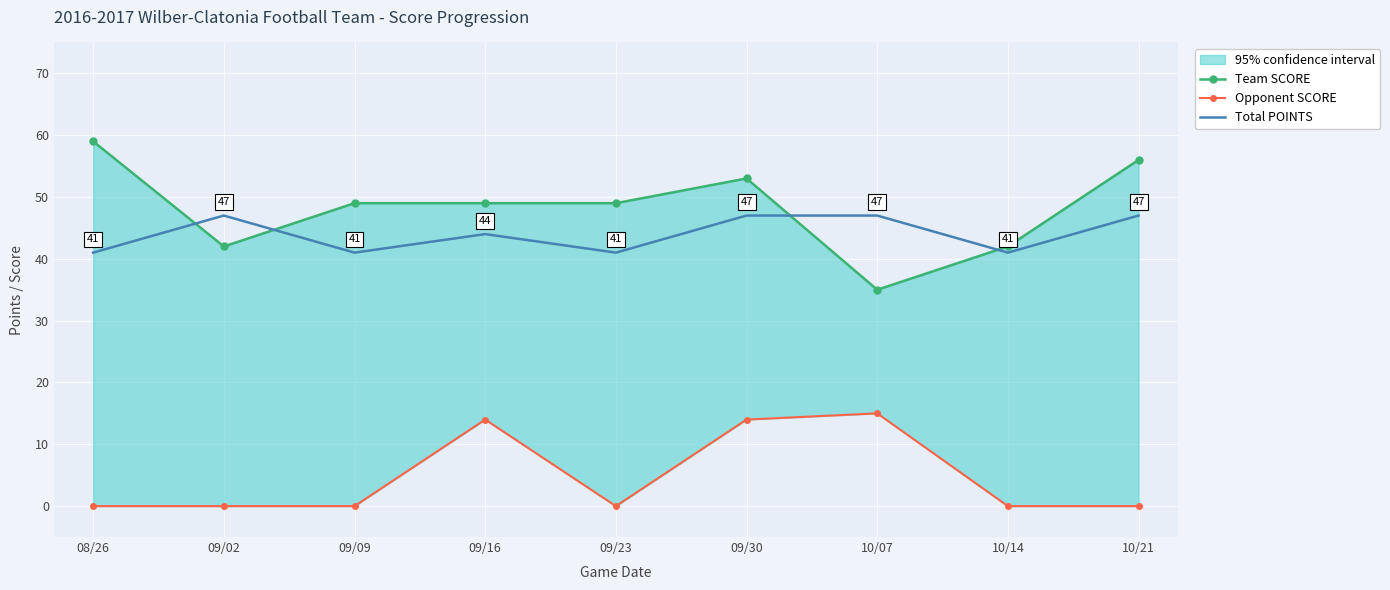

Reading right to left, transcribe all the data shown in this chart.

Team SCORE: 10/21=56	10/14=42	10/07=35	09/30=53	09/23=49	09/16=49	09/09=49	09/02=42	08/26=59
Opponent SCORE: 10/21=0	10/14=0	10/07=15	09/30=14	09/23=0	09/16=14	09/09=0	09/02=0	08/26=0
Total POINTS: 10/21=47	10/14=41	10/07=47	09/30=47	09/23=41	09/16=44	09/09=41	09/02=47	08/26=41